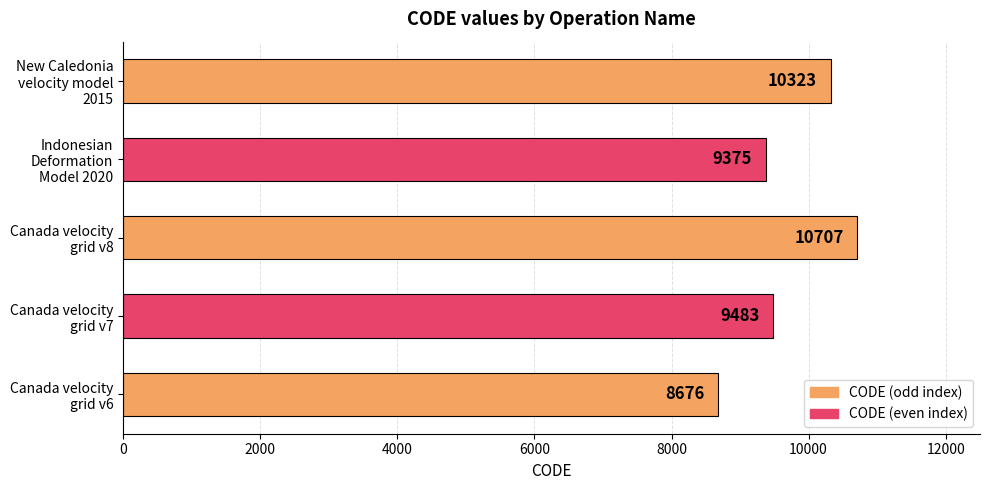

What is the difference between the second highest and minimum values?

1647